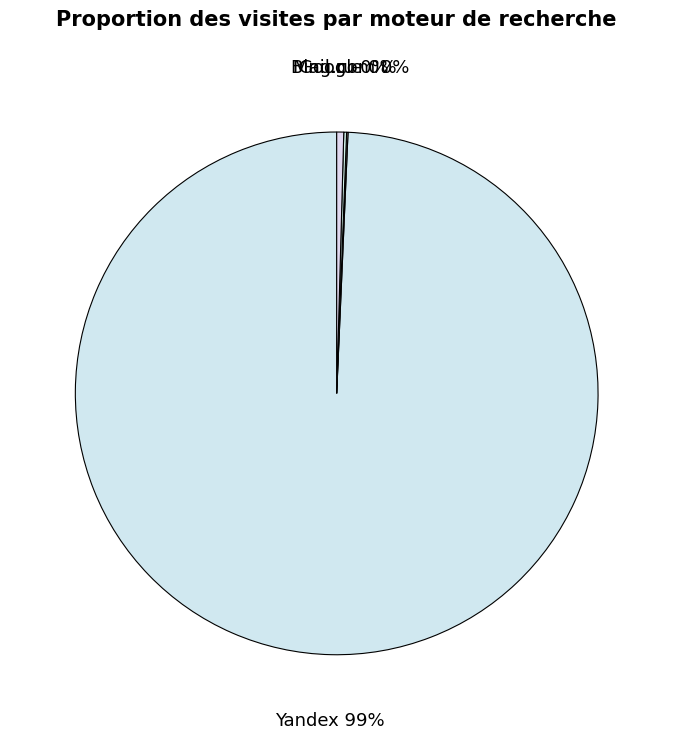

Is it true that Yandex is 99% of the pie?

True